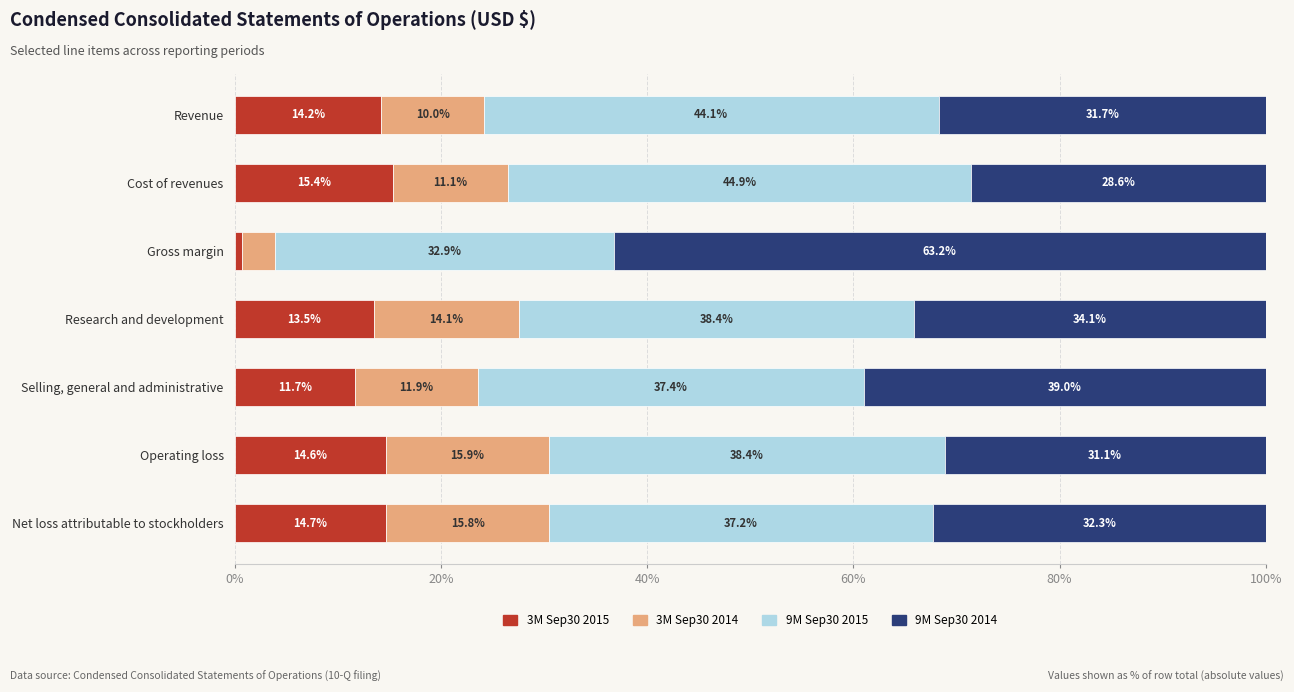

The value of 3M Sep30 2015 at Cost of revenues is 15.4. True or false?

True